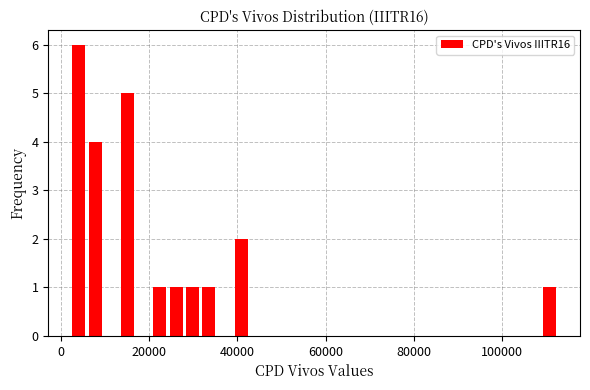

Read against the x-axis, roughly where is the centre of the tallest bar?

4000